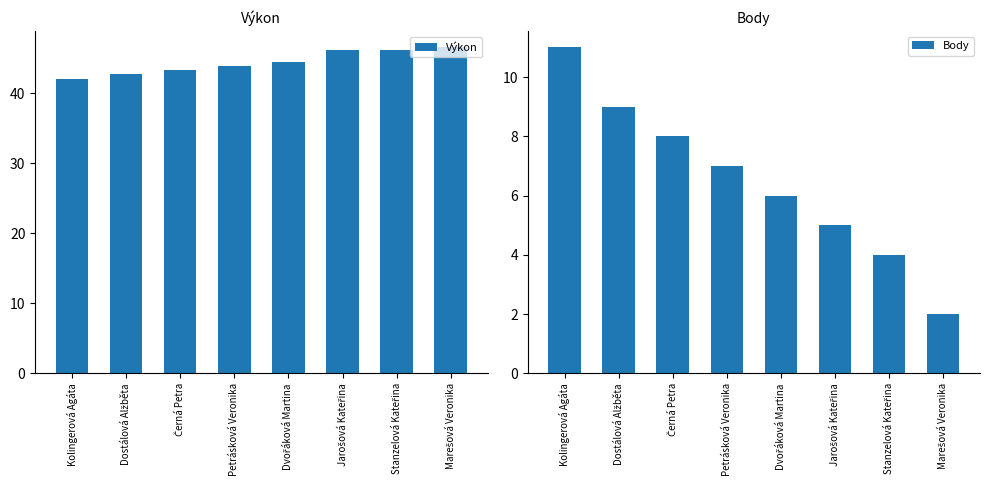

At how many categories does at least one series exceed 23?

8